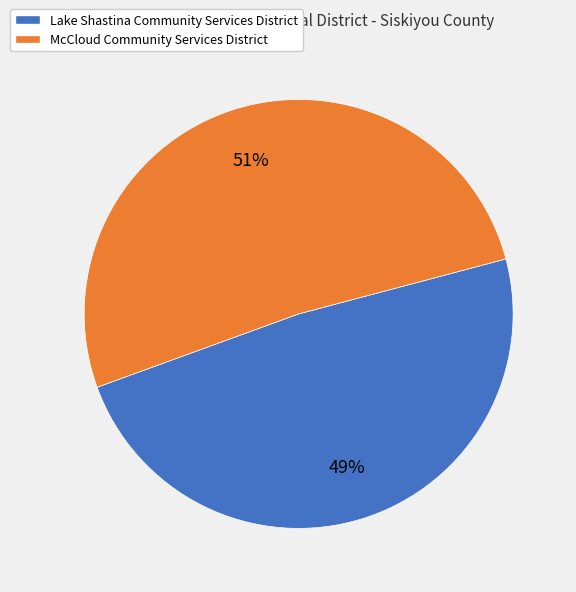

Which has a higher value, Lake Shastina Community Services District or McCloud Community Services District?

McCloud Community Services District